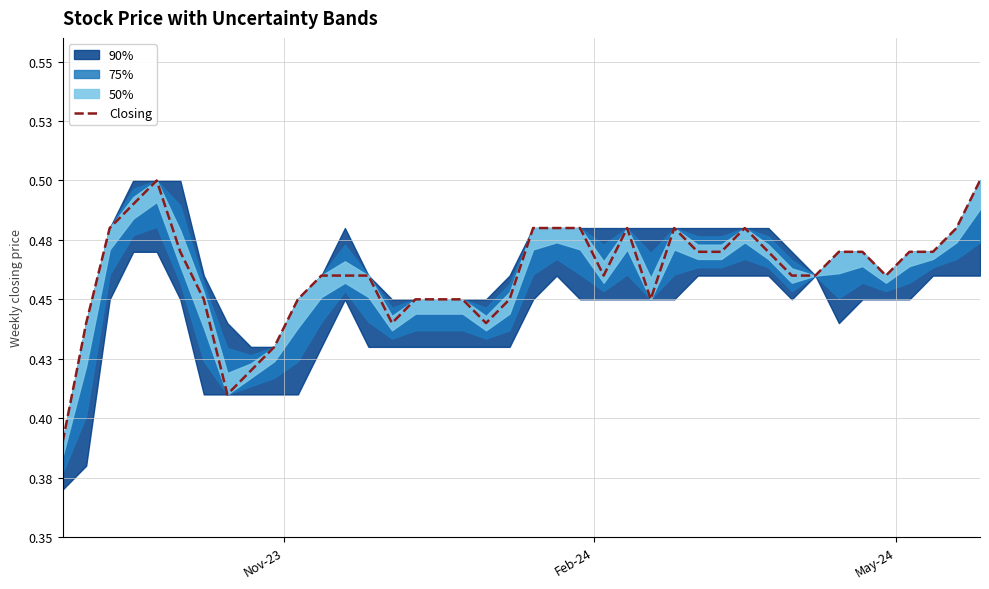

What is the difference between the second highest and minimum values?

0.1